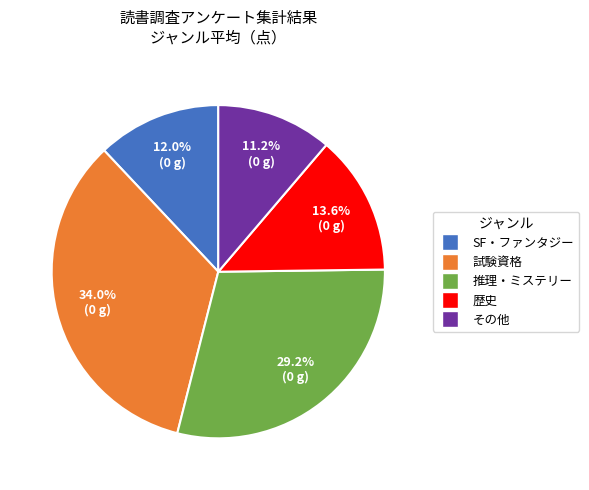

To the nearest percent, what portion does SF・ファンタジー represent?

12%